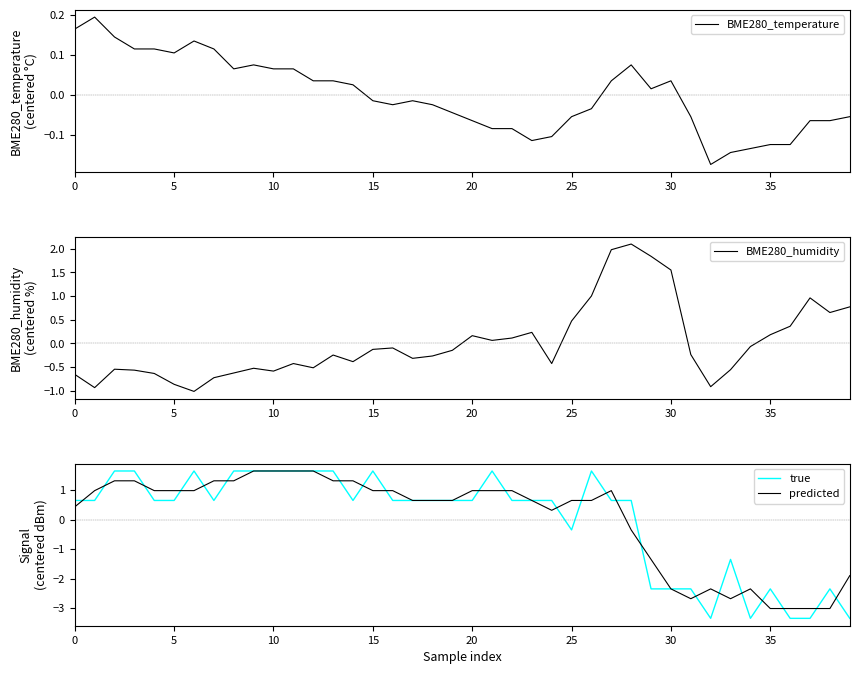

True or false: predicted has more than 0 interior local peaks.

True